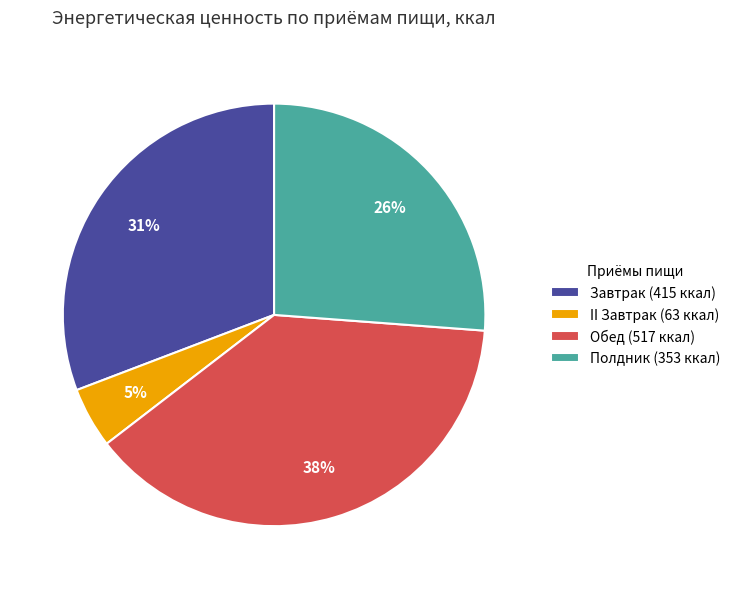

How many segments does this pie chart have?

4